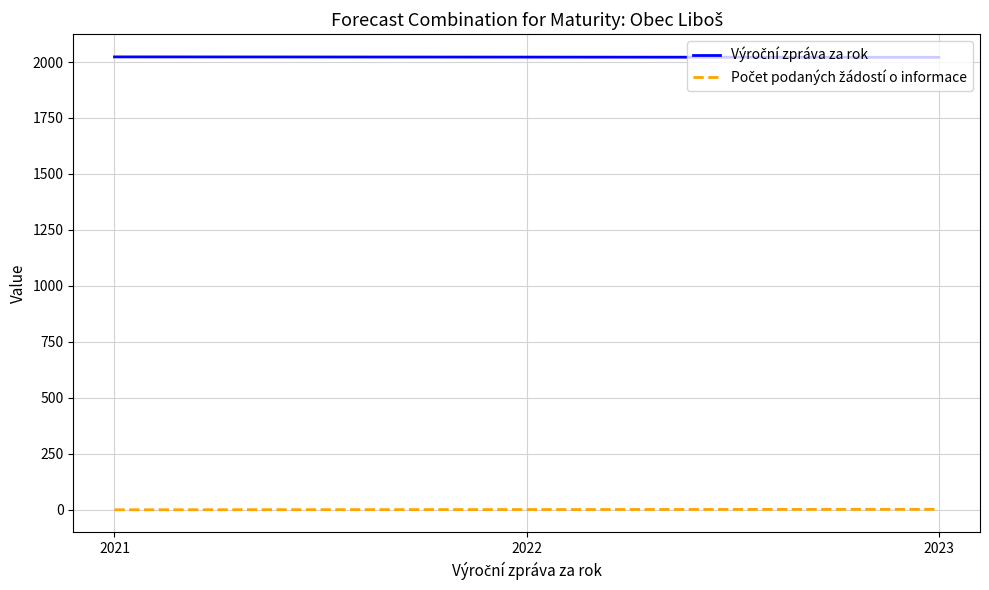

At how many categories does at least one series exceed 1068?

3